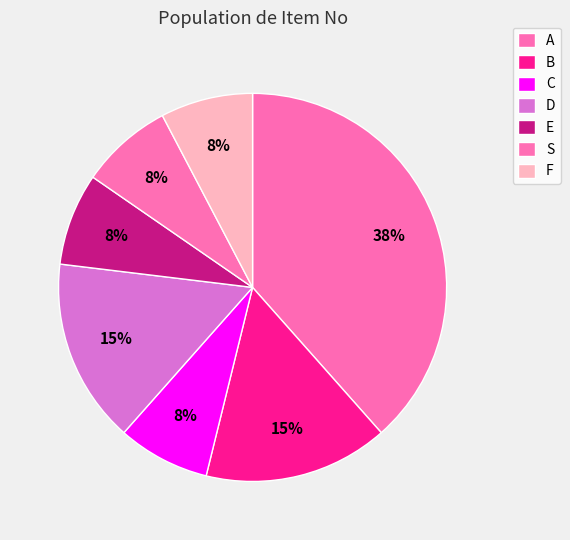

Rank the categories by value from lowest to highest.

C, E, S, F, B, D, A